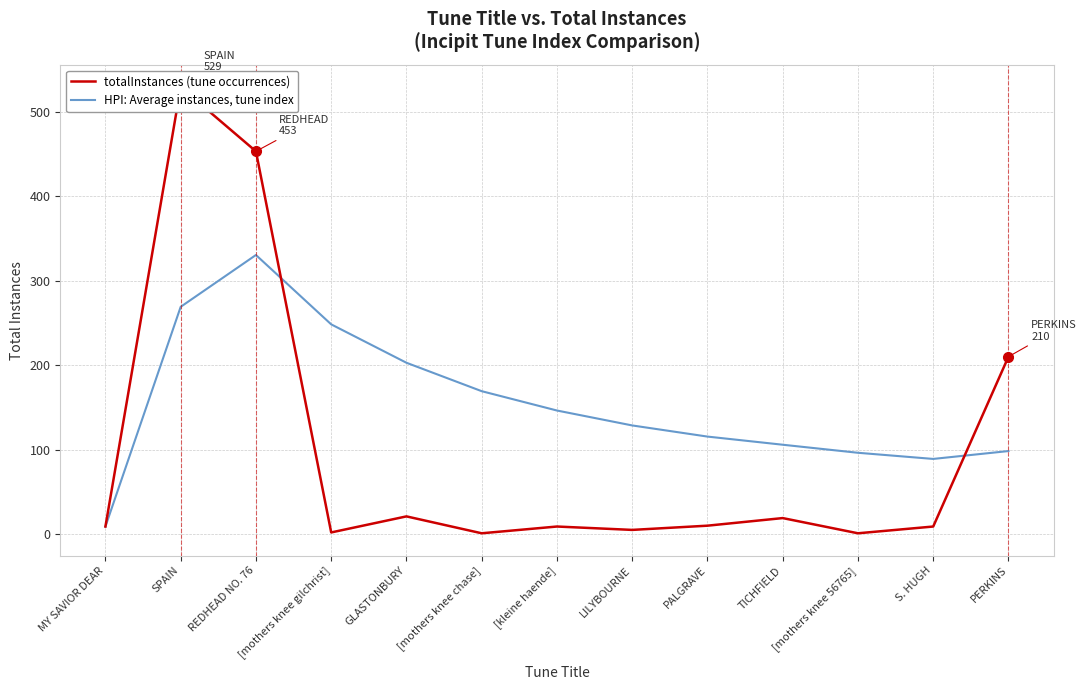

List the series in order of their peak value, highest first.

totalInstances (tune occurrences), HPI: Average instances, tune index